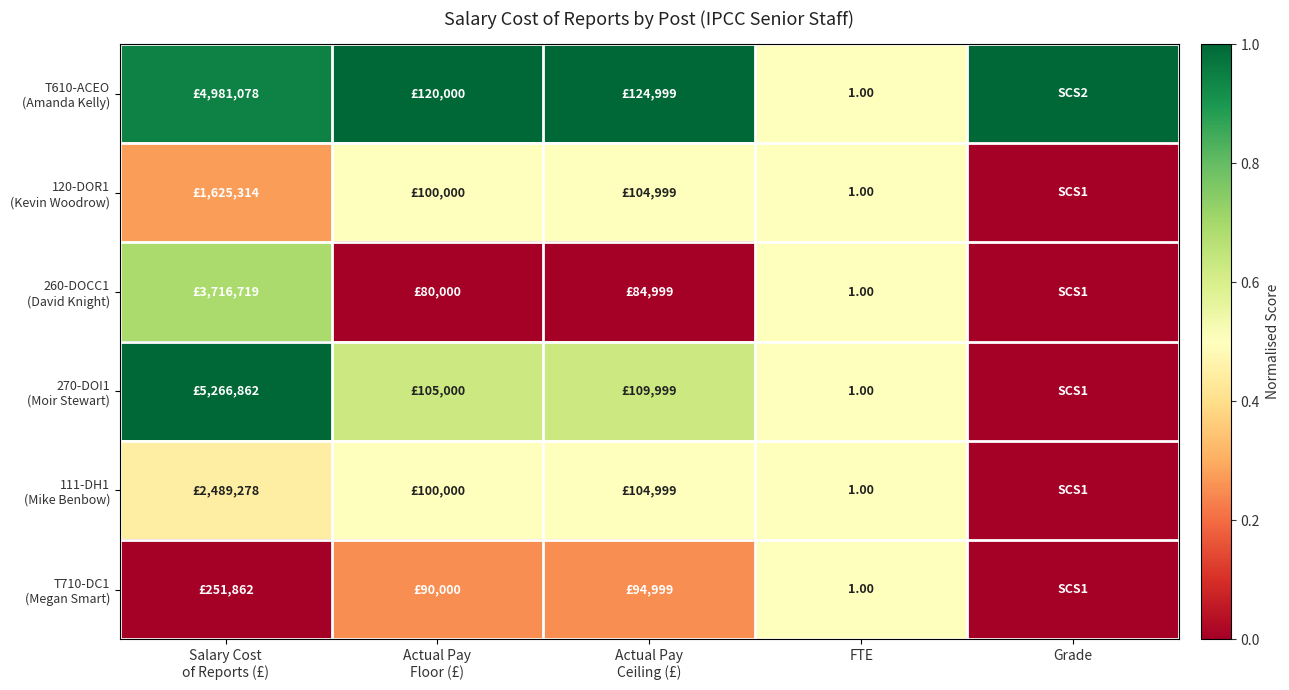

Rank the categories by T610-ACEO (Amanda Kelly) value from highest to lowest.

Actual Pay Floor (£), Actual Pay Ceiling (£), Grade, Salary Cost of Reports (£), FTE